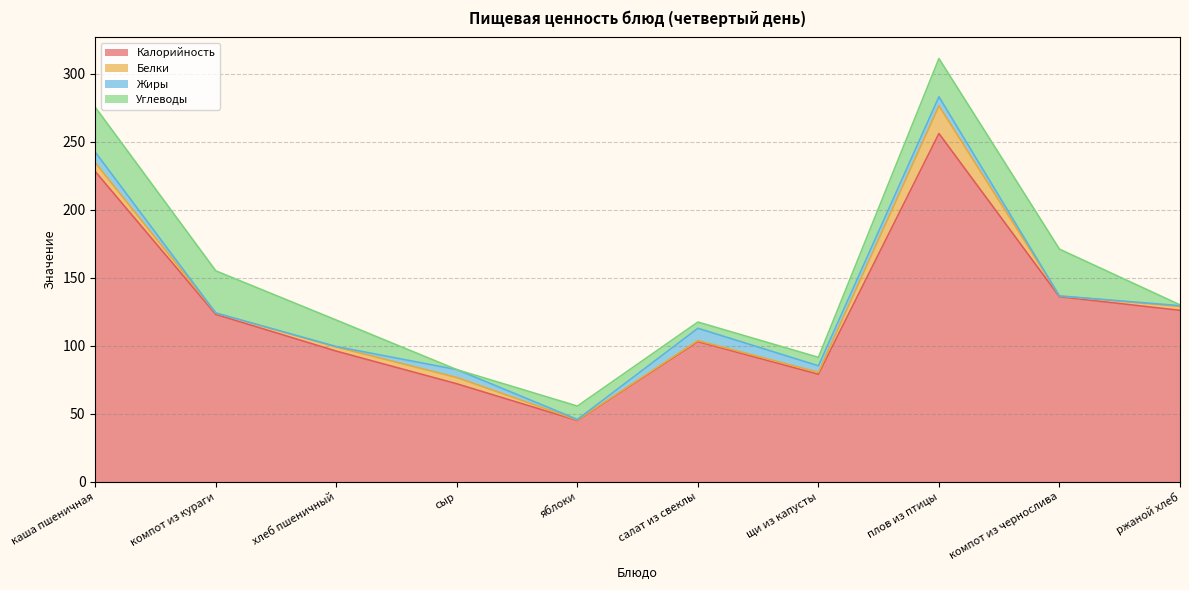

Where do Углеводы and Белки first cross each other?

хлеб пшеничный and сыр